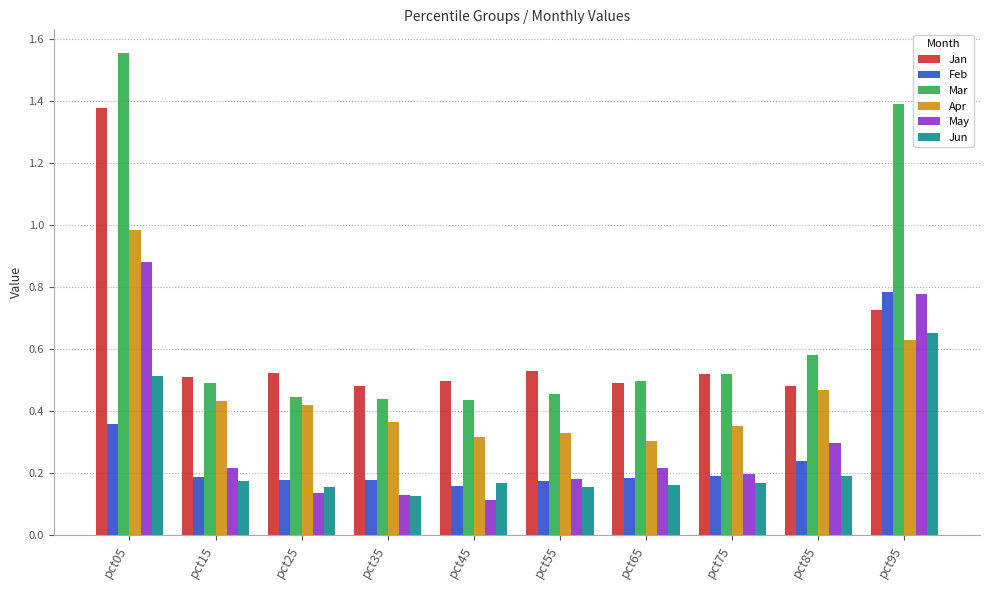

What are all the series names shown in the legend?

Jan, Feb, Mar, Apr, May, Jun